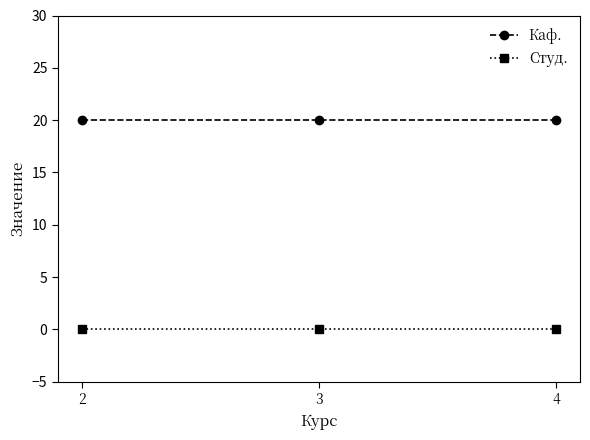

What is the value of the Каф. point at the 1st from the left?

20